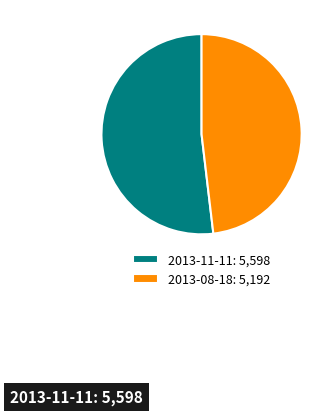

True or false: 2013-08-18 accounts for 48% of the total.

True